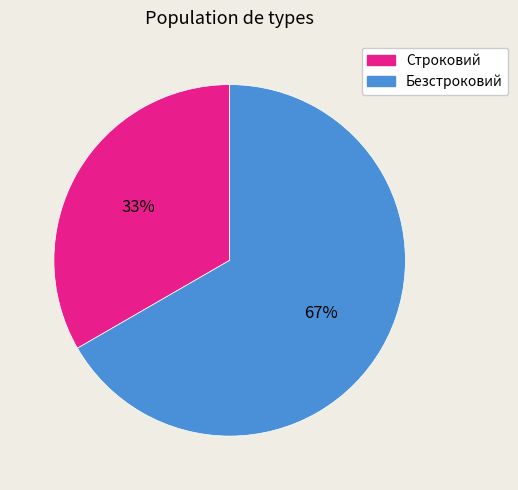

Which slice represents more than half of the pie?

Безстроковий